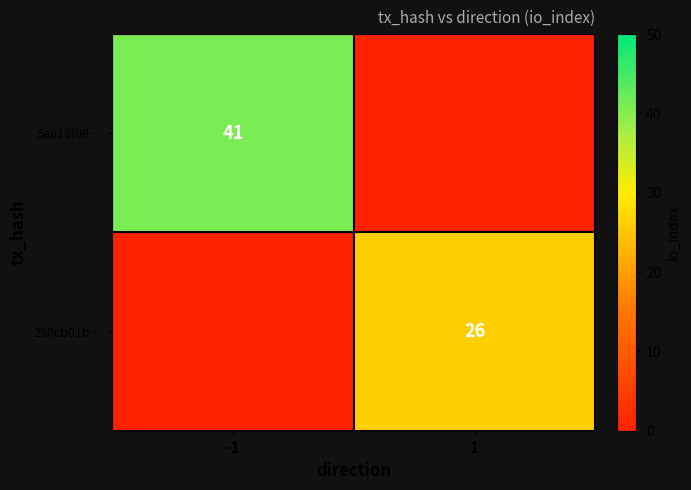

True or false: 5aa18f08… has a value of 41 at -1.

True